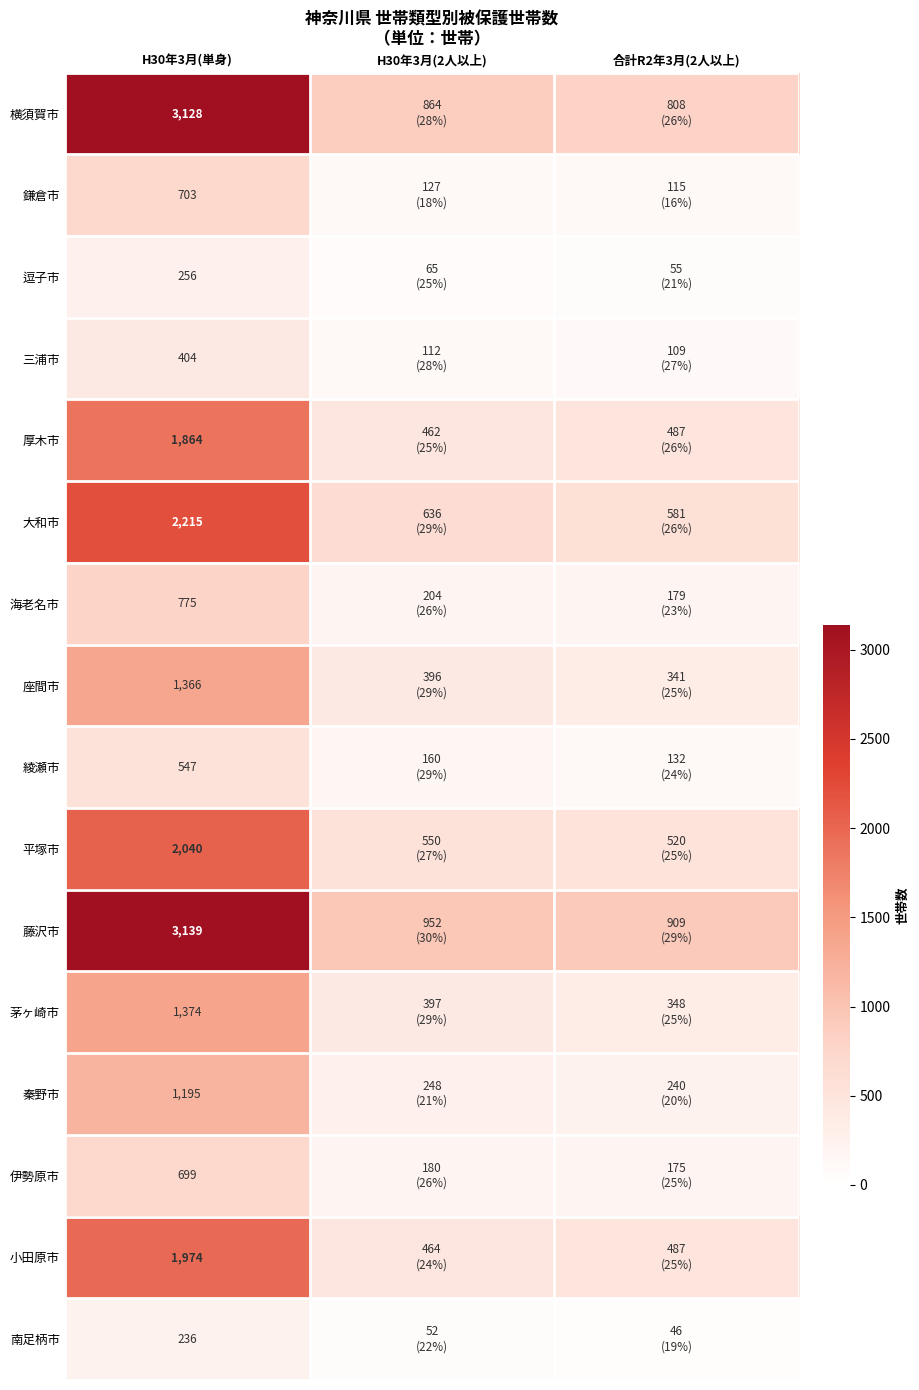

Count the number of categories in the chart.

3